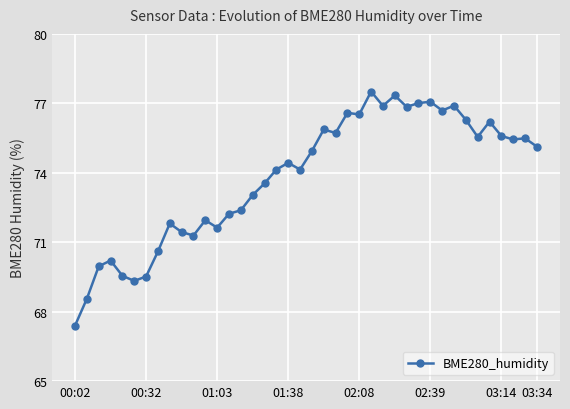

True or false: the data has more than 0 interior local peaks.

True